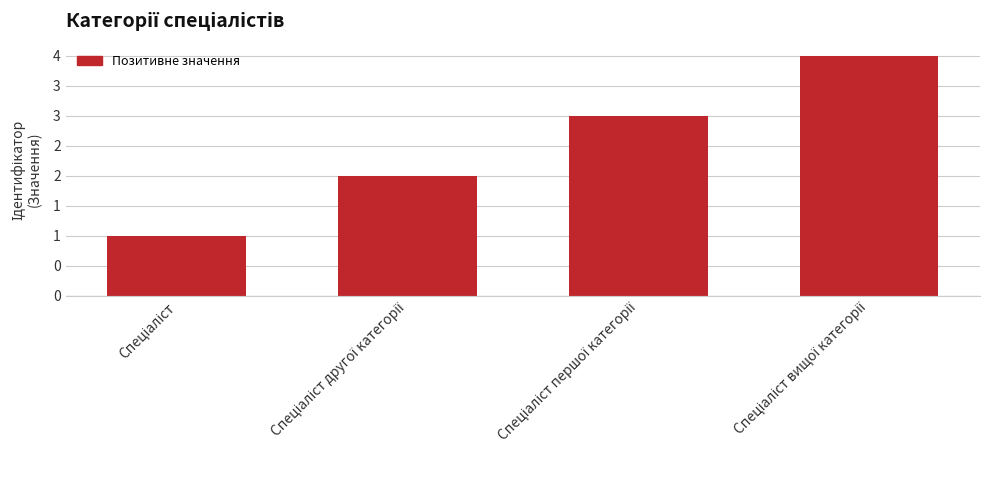

Does the chart contain any negative values?

No